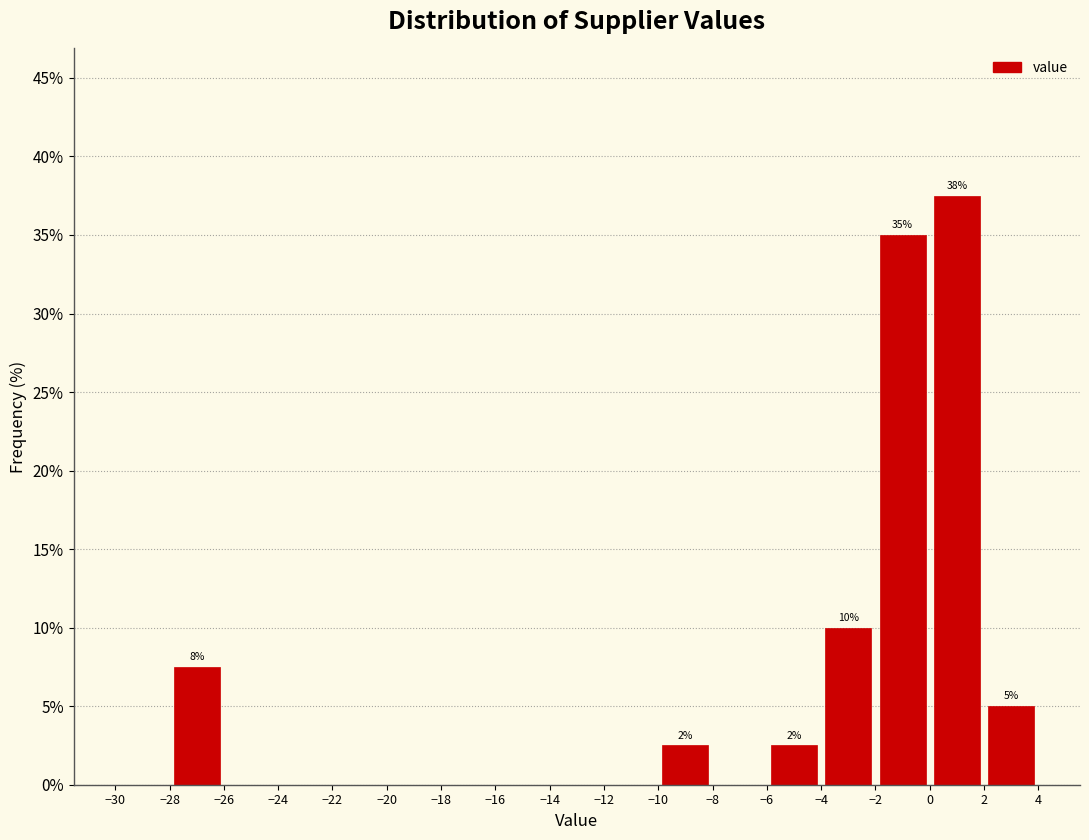

Over which range of the x-axis is the bar tallest?

0 to 2